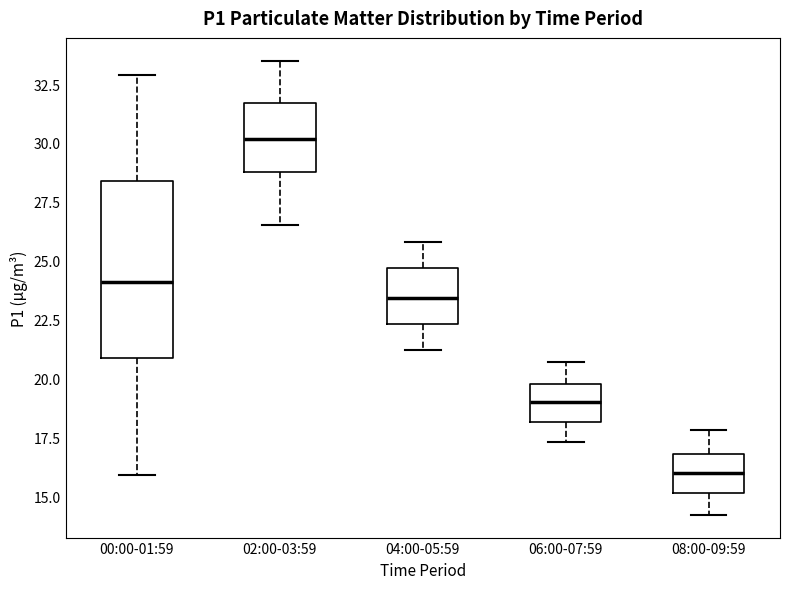

Which box has the highest median line?

02:00-03:59